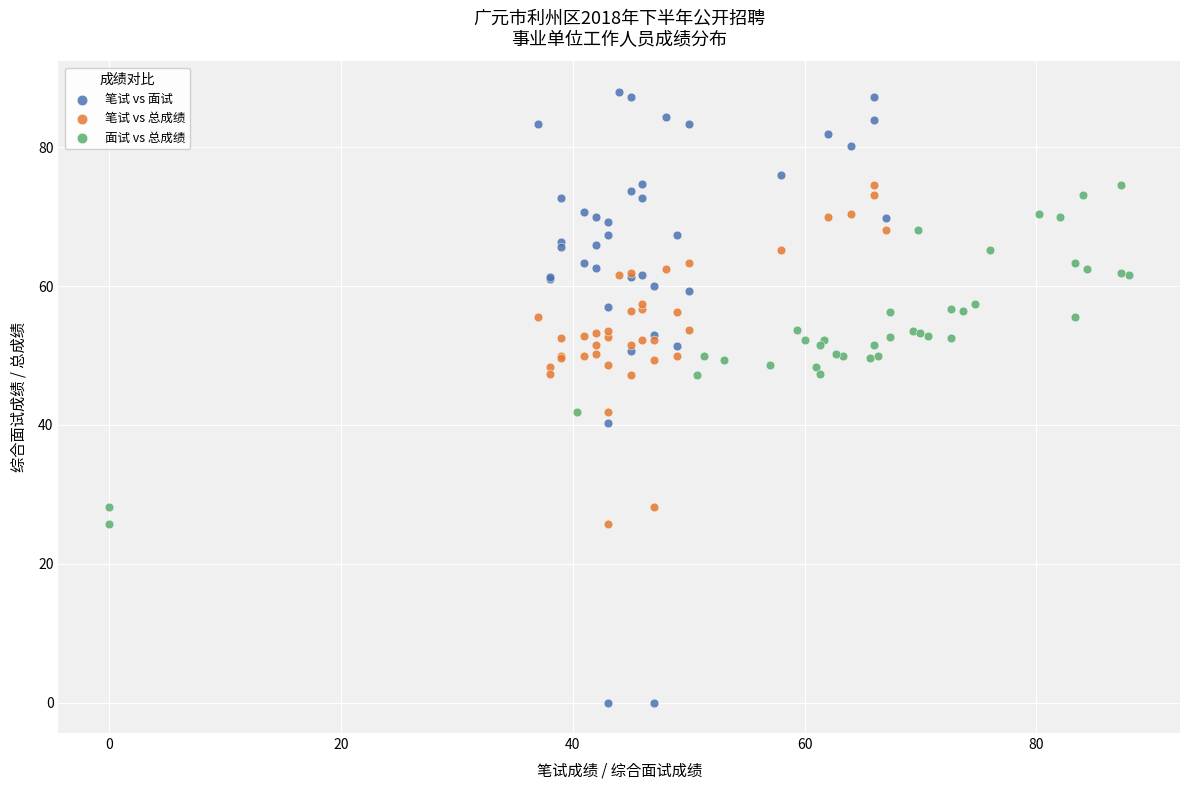

Which series has the largest Y range (max minus min)?

笔试 vs 面试